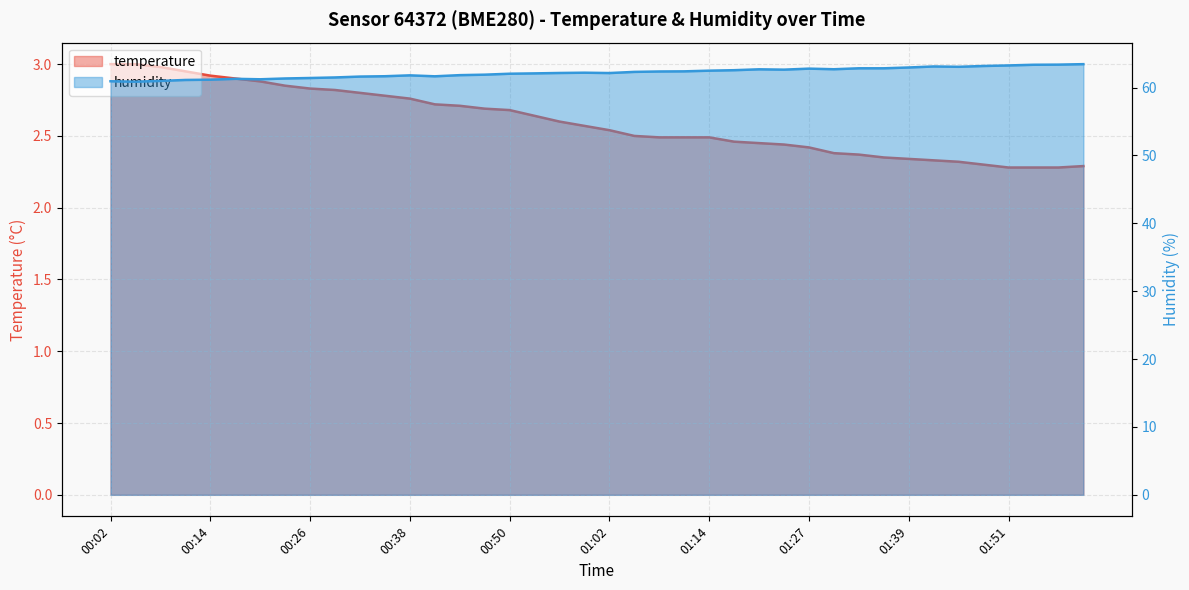

True or false: temperature and humidity cross at least once.

False